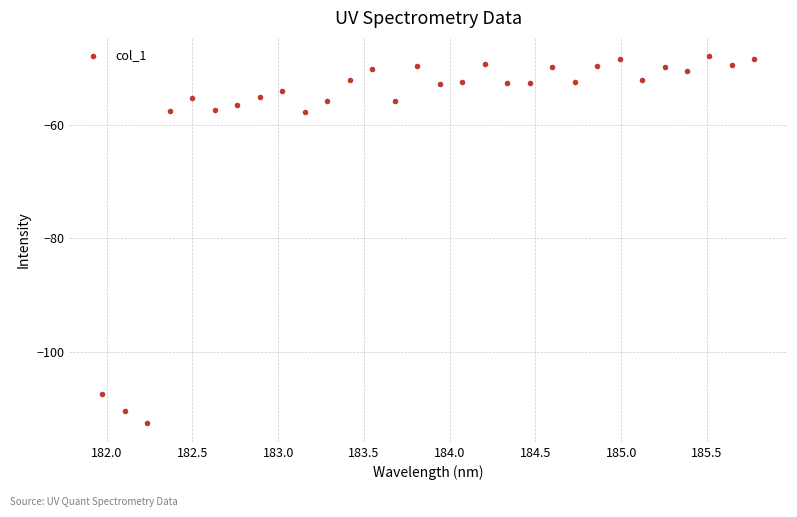

What is the range of Y values (max minus min)?

64.7